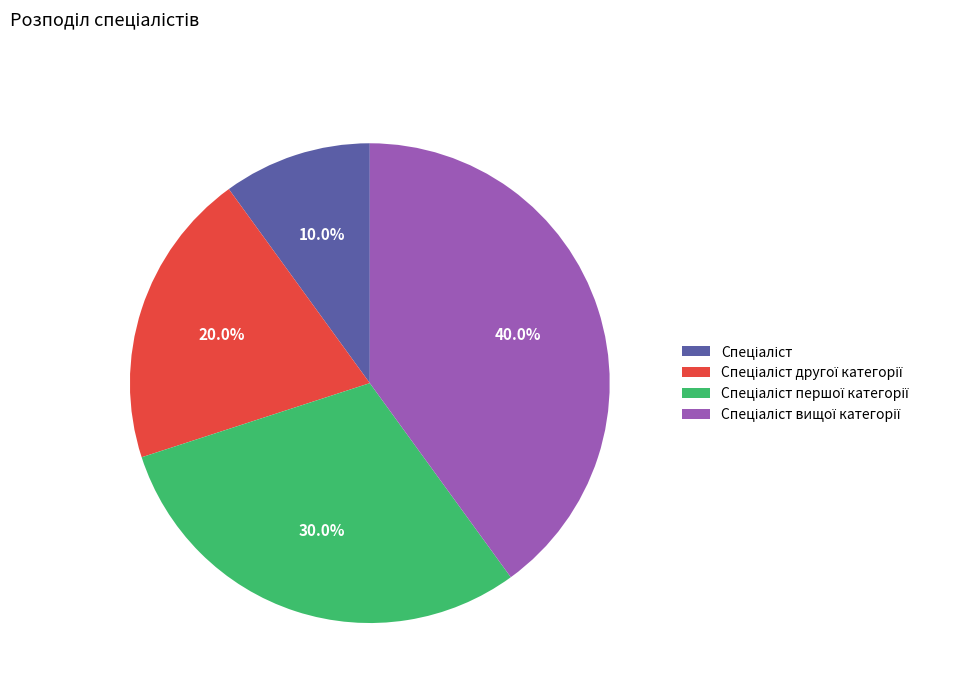

Does any single category account for the majority?

No